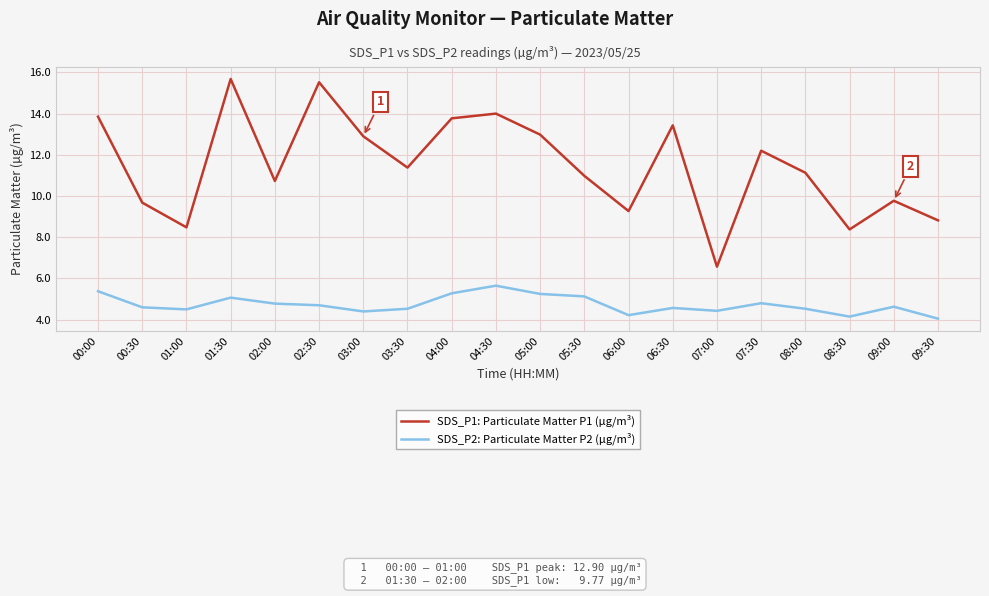

At which label is SDS_P1: Particulate Matter P1 (µg/m³) closest to 11?

05:30